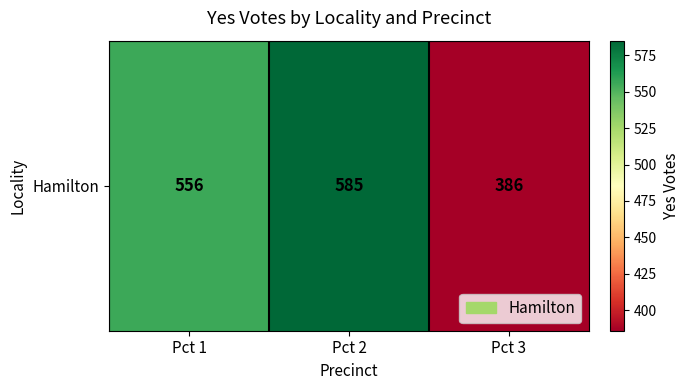

Rank the categories by value from lowest to highest.

Pct 3, Pct 1, Pct 2